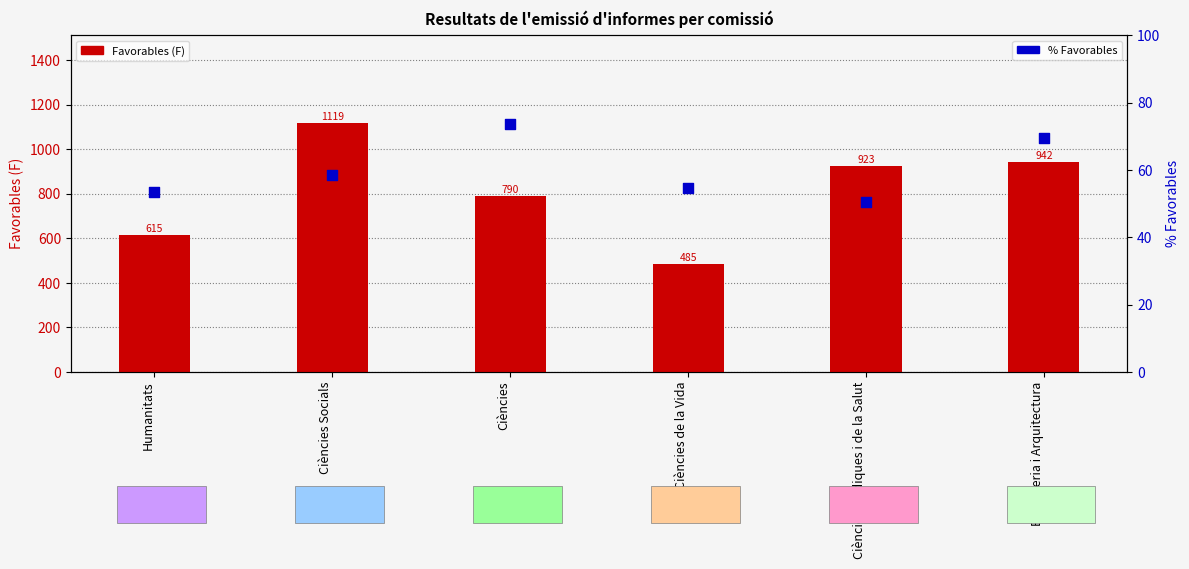

Which series has the widest spread of Y values?

Favorables (F)